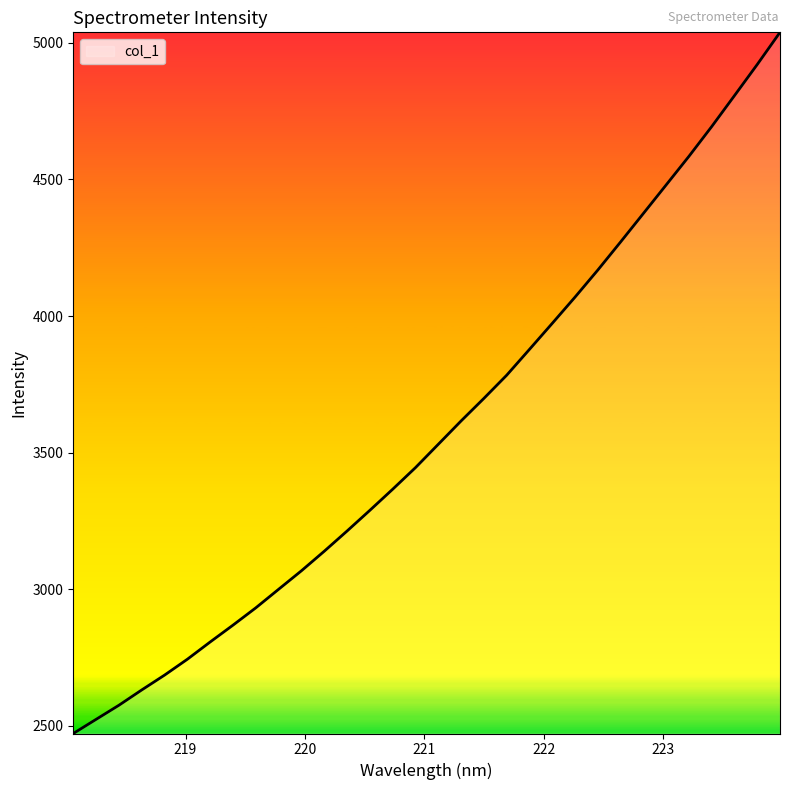

What is the greatest value displayed?

5038.9